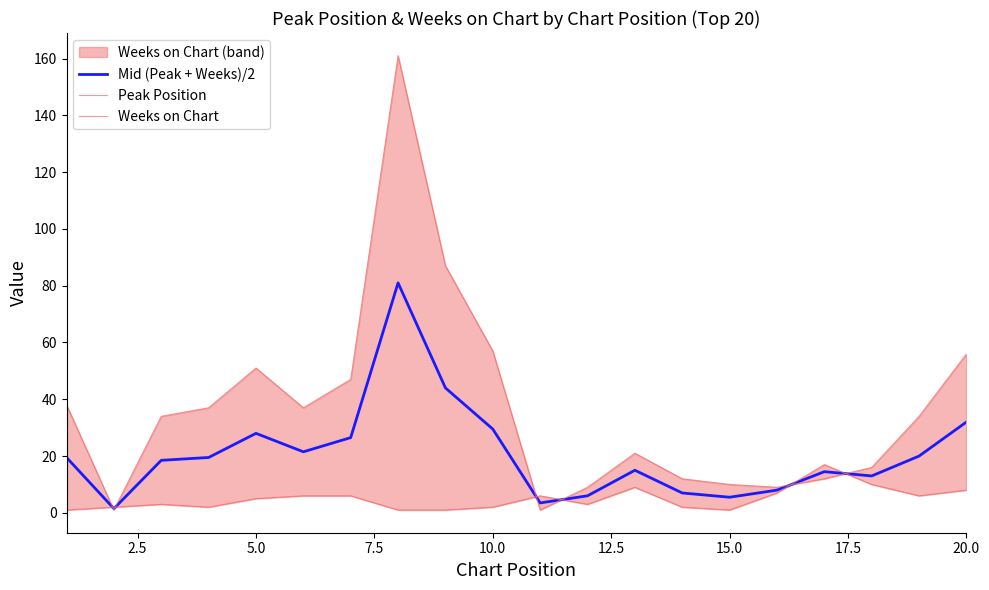

The value of Mid (Peak + Weeks)/2 at 5.0 is 14.6. True or false?

False